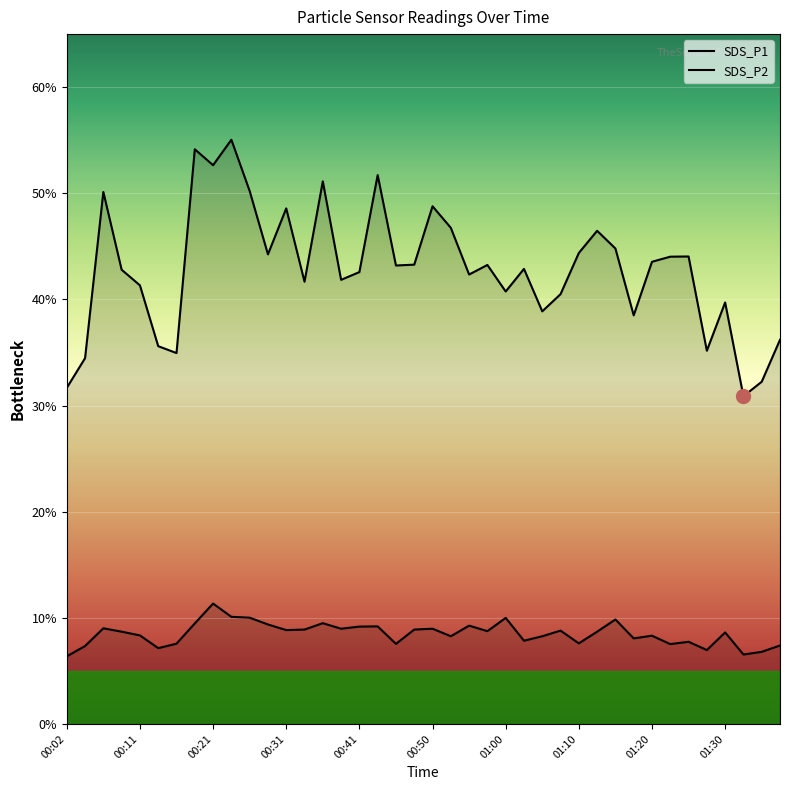

What is the greatest value displayed?

55.0